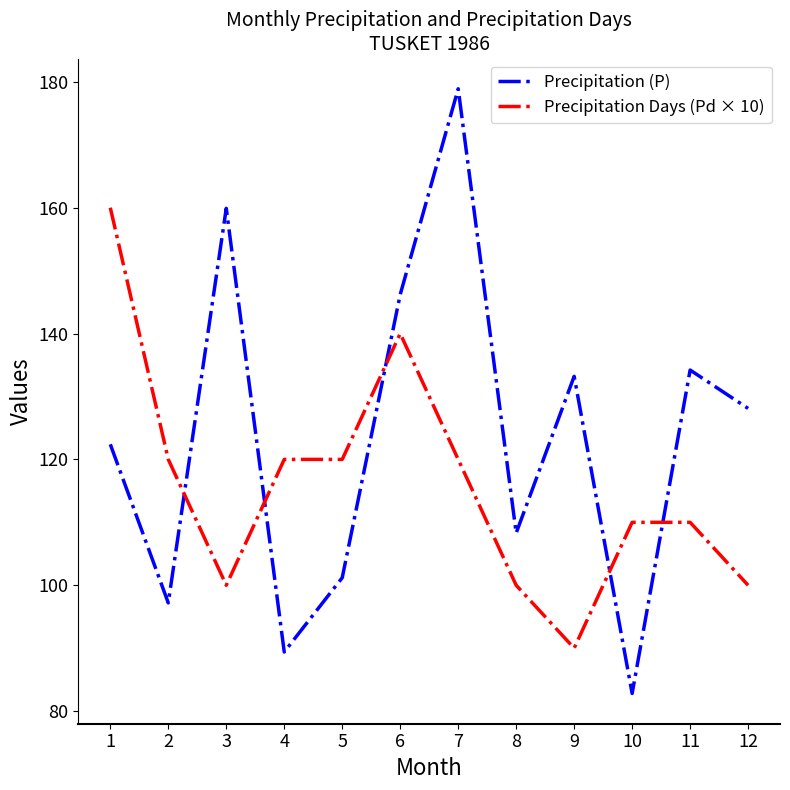

The Precipitation Days (Pd × 10) series shows 120.0 at 4. True or false?

True